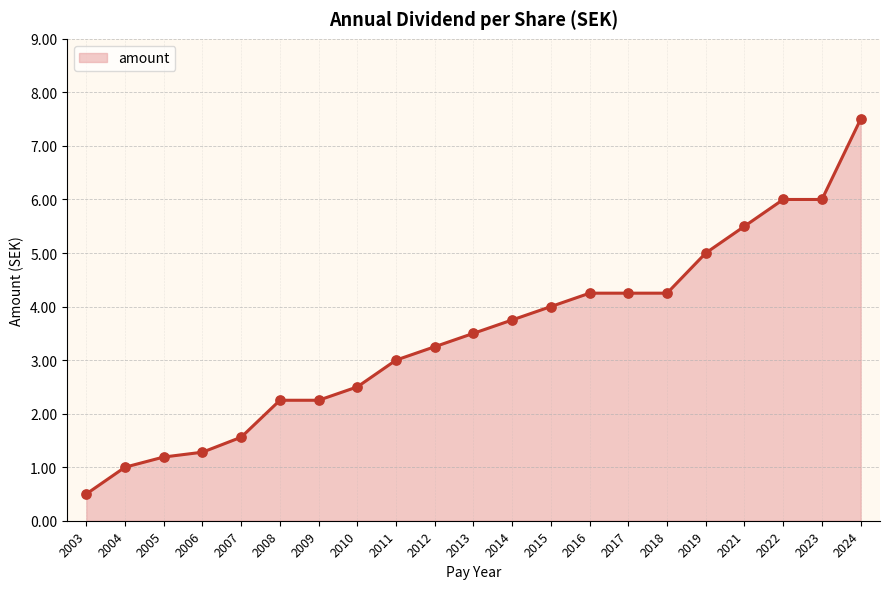

What is the ratio of the value at 2019 to the value at 2004?

5.0